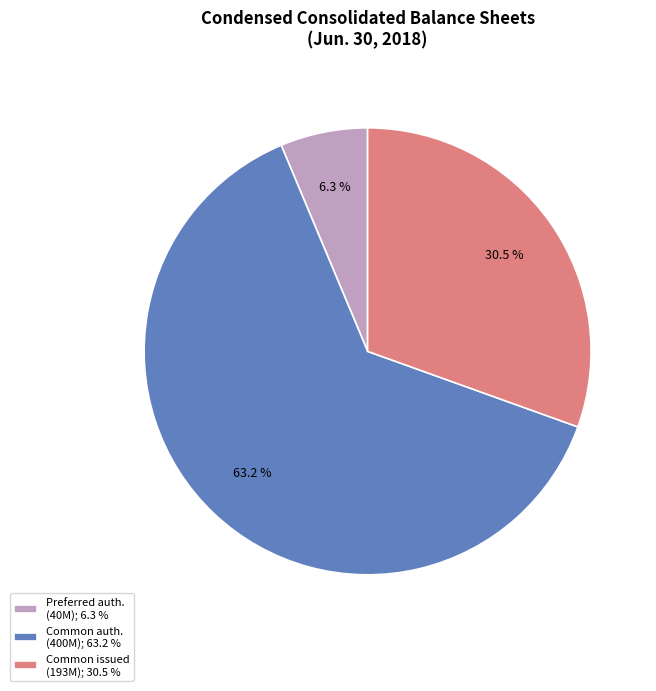

How many slices are in this pie chart?

3